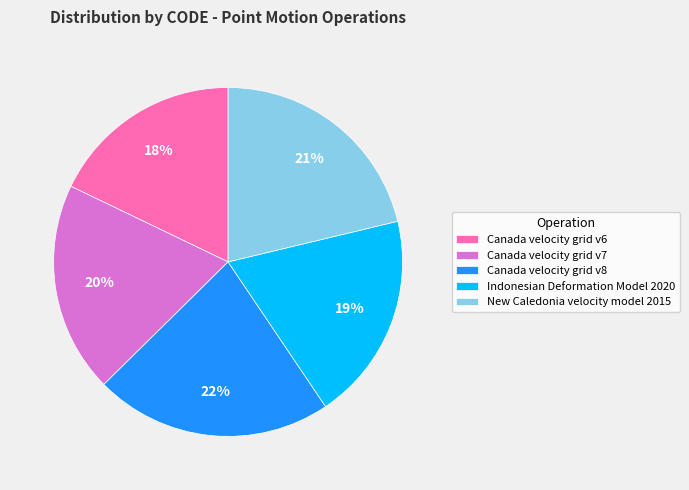

The New Caledonia velocity model 2015 slice represents 11% of the pie. True or false?

False